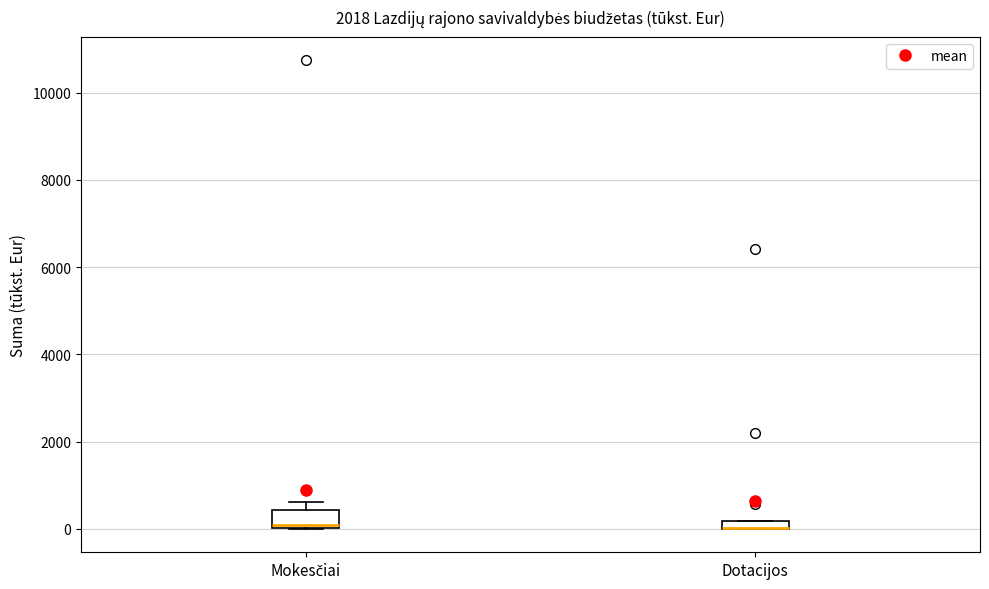

Comparing the boxes themselves (not the whiskers), which one is the tallest?

Mokesčiai